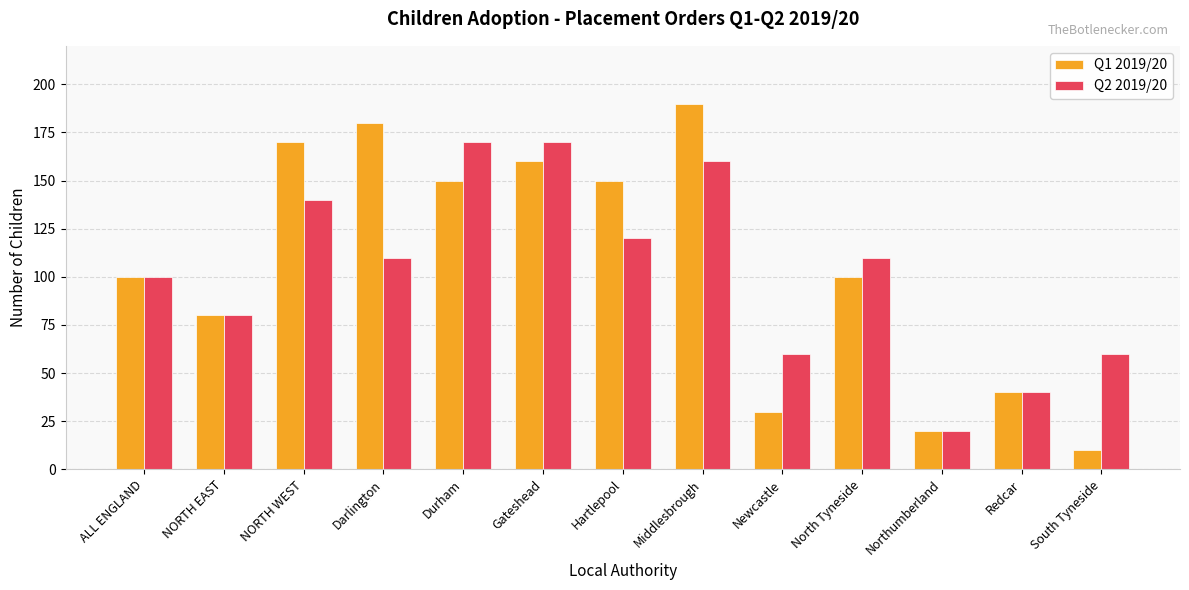

The value of Q1 2019/20 at North Tyneside is 100. True or false?

True